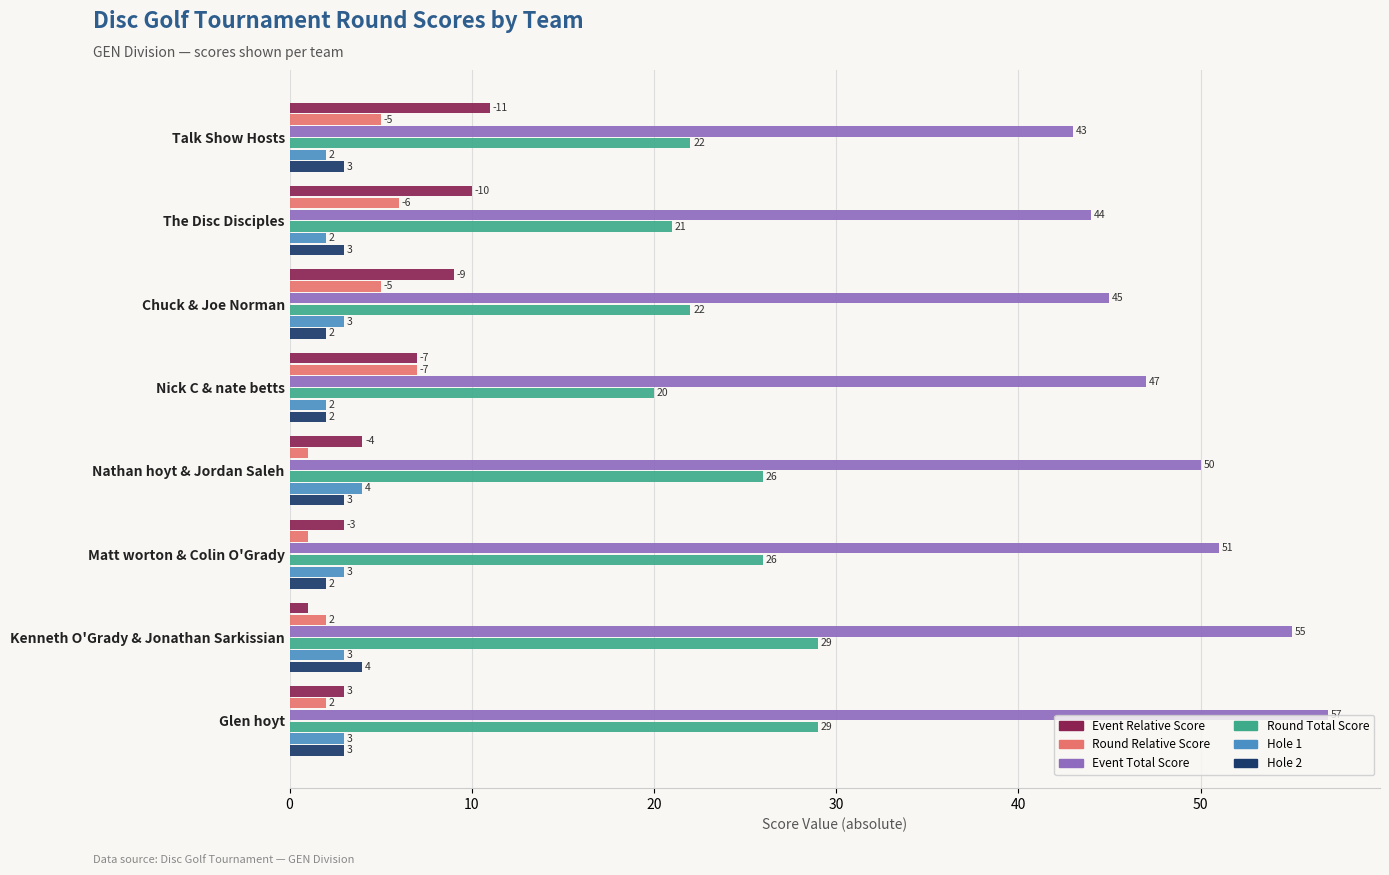

What is the highest value of the Event Total Score series?

57